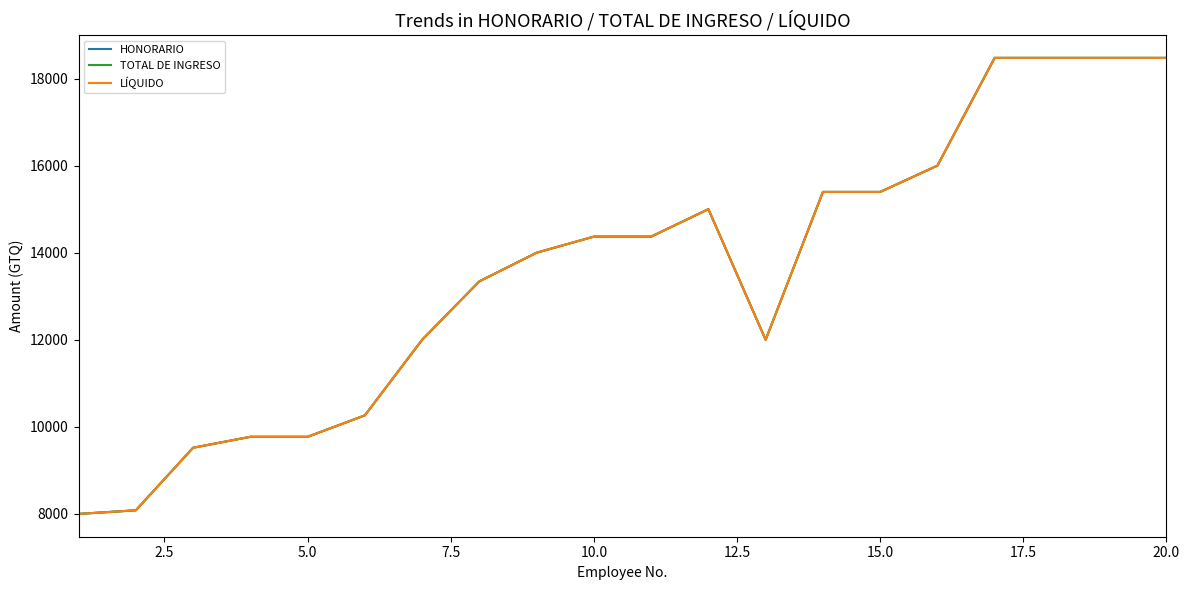

Which series has the widest spread of values?

HONORARIO